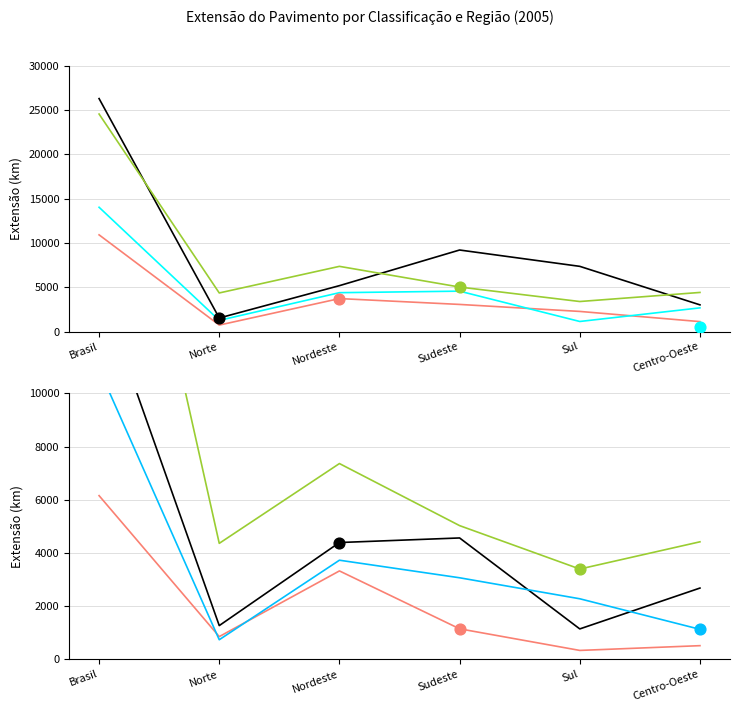

At which category is the sum across all series the highest?

Brasil